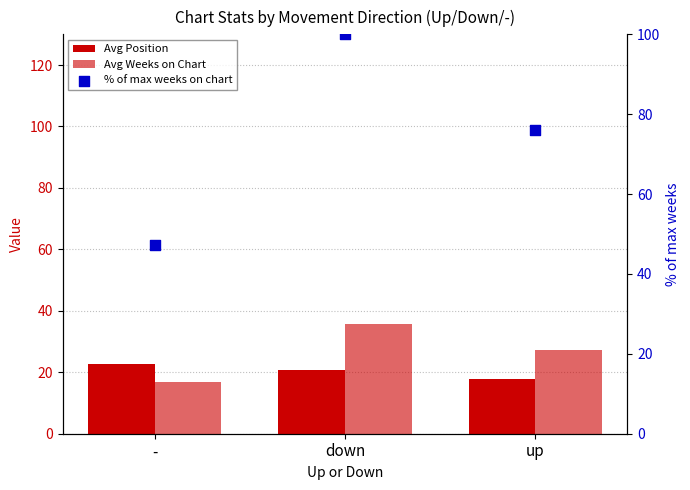

Is the value of Avg Weeks on Chart at down greater than the value of % of max weeks on chart at down?

No